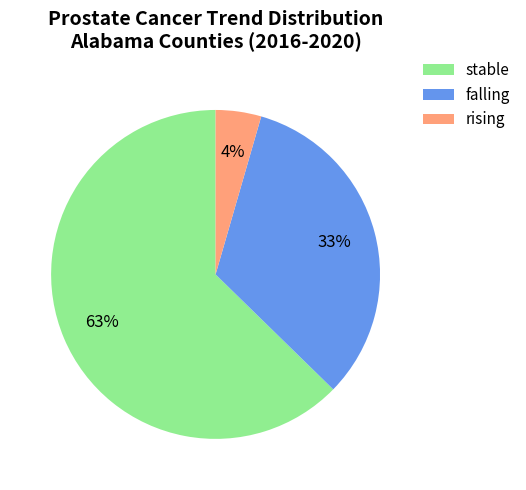

Approximately how many times larger is the value at falling compared to stable?

0.5